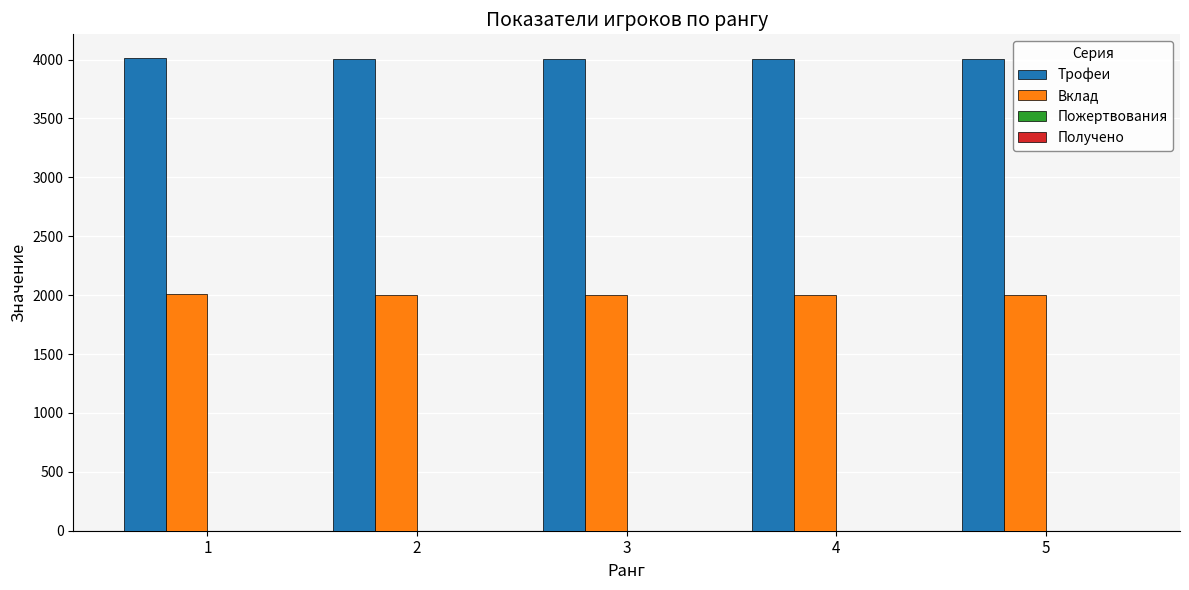

What is the average value of the Трофеи series?

4003